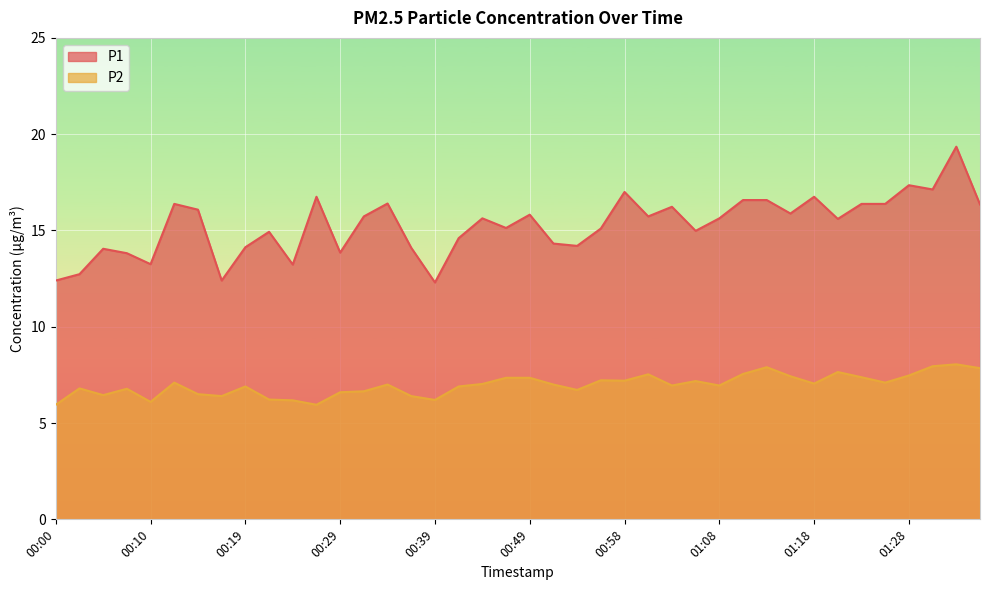

How many values in the P1 series exceed 15?

24